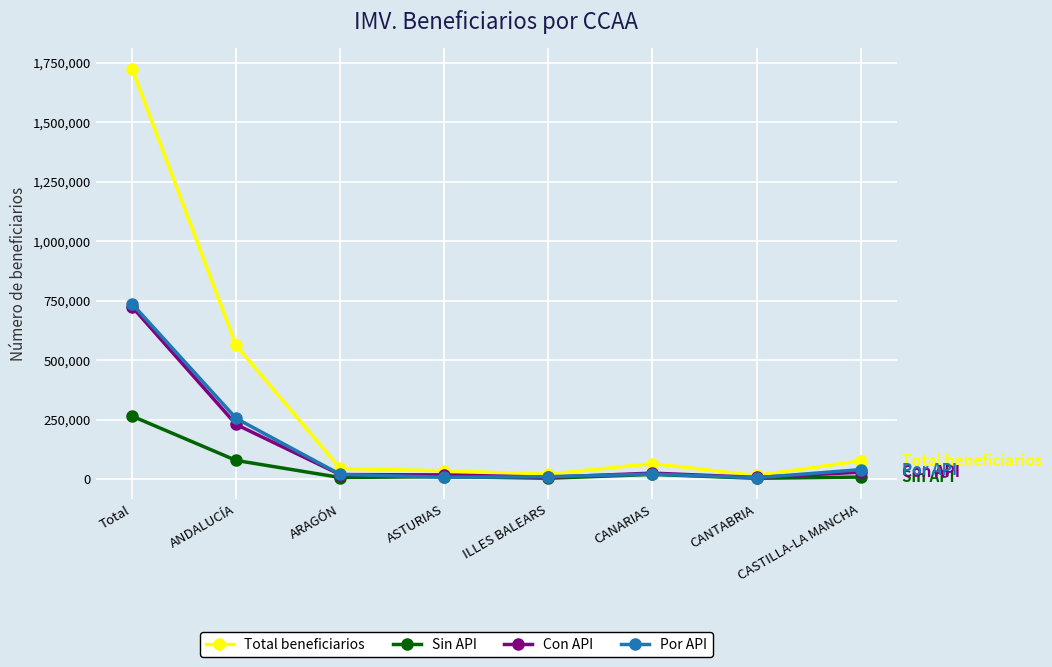

What is the maximum value shown in the chart?

1725571